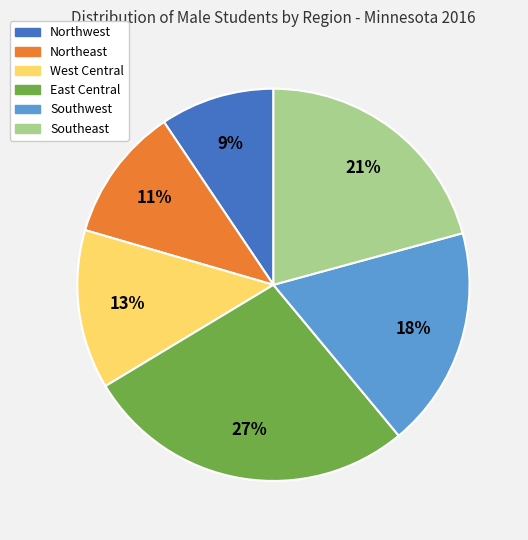

Does any single category account for the majority?

No